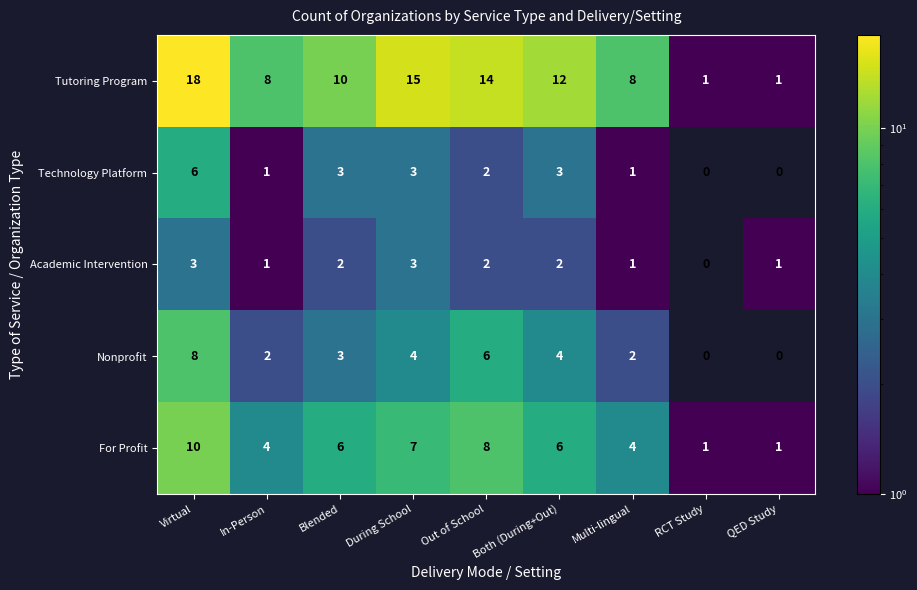

The value of Nonprofit at In-Person is 2. True or false?

True